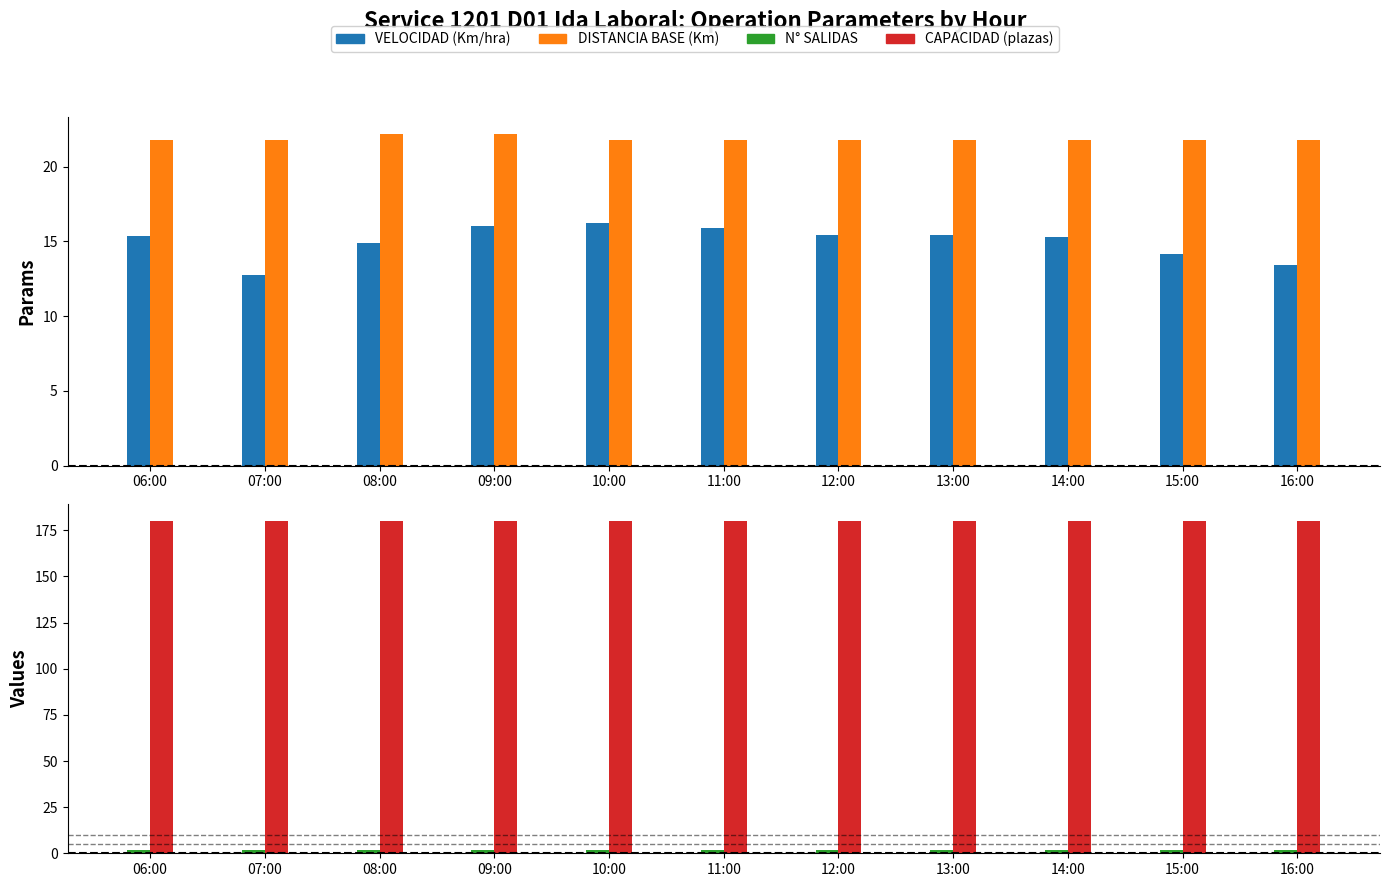

Are the bars grouped side by side (vs. stacked)?

Yes